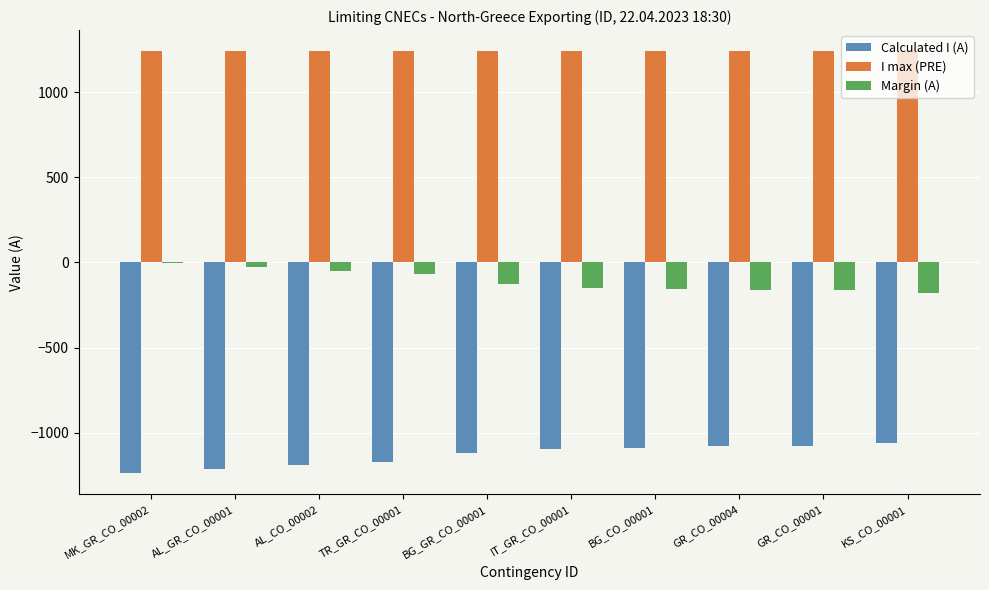

Does the chart contain stacked bars?

No